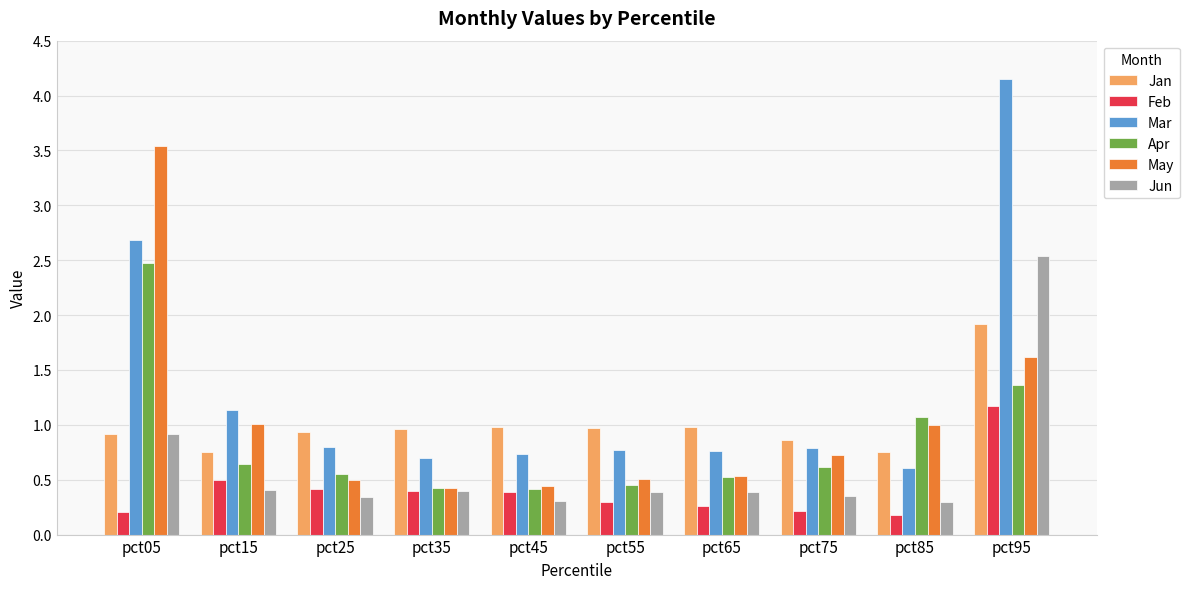

What is the sum of the Mar values at pct25 and pct65?

1.6